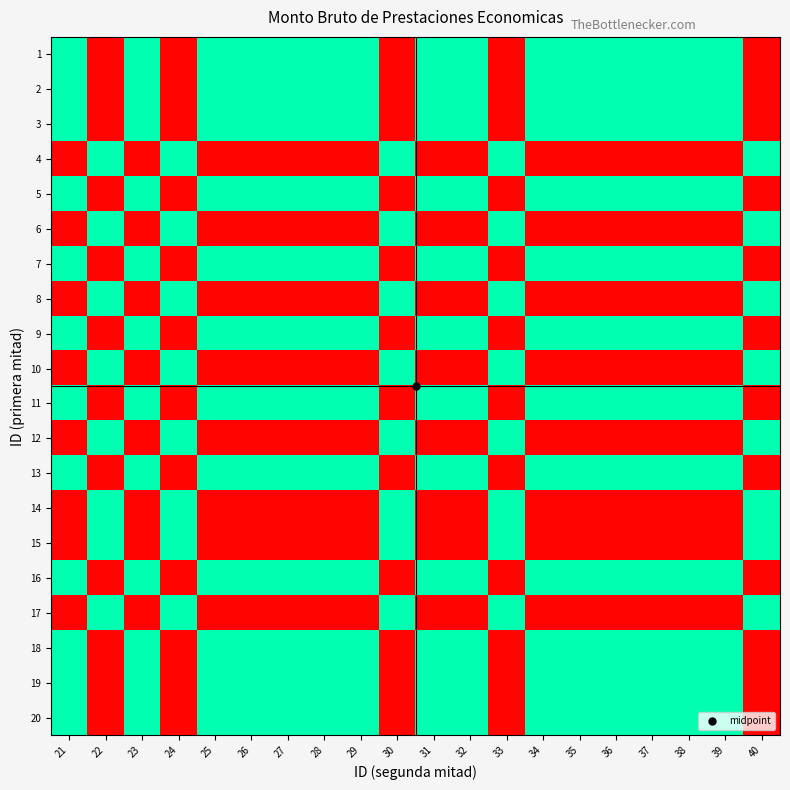

Reading left to right, list all the values displayed in this chart.

1: 21=80.0	22=1.0	23=80.0	24=1.0	25=80.0	26=80.0	27=80.0	28=80.0	29=80.0	30=1.0	31=80.0	32=80.0	33=1.0	34=80.0	35=80.0	36=80.0	37=80.0	38=80.0	39=80.0	40=1.0
2: 21=80.0	22=1.0	23=80.0	24=1.0	25=80.0	26=80.0	27=80.0	28=80.0	29=80.0	30=1.0	31=80.0	32=80.0	33=1.0	34=80.0	35=80.0	36=80.0	37=80.0	38=80.0	39=80.0	40=1.0
3: 21=80.0	22=1.0	23=80.0	24=1.0	25=80.0	26=80.0	27=80.0	28=80.0	29=80.0	30=1.0	31=80.0	32=80.0	33=1.0	34=80.0	35=80.0	36=80.0	37=80.0	38=80.0	39=80.0	40=1.0
4: 21=159.0	22=80.0	23=159.0	24=80.0	25=159.0	26=159.0	27=159.0	28=159.0	29=159.0	30=80.0	31=159.0	32=159.0	33=80.0	34=159.0	35=159.0	36=159.0	37=159.0	38=159.0	39=159.0	40=80.0
5: 21=80.0	22=1.0	23=80.0	24=1.0	25=80.0	26=80.0	27=80.0	28=80.0	29=80.0	30=1.0	31=80.0	32=80.0	33=1.0	34=80.0	35=80.0	36=80.0	37=80.0	38=80.0	39=80.0	40=1.0
6: 21=159.0	22=80.0	23=159.0	24=80.0	25=159.0	26=159.0	27=159.0	28=159.0	29=159.0	30=80.0	31=159.0	32=159.0	33=80.0	34=159.0	35=159.0	36=159.0	37=159.0	38=159.0	39=159.0	40=80.0
7: 21=80.0	22=1.0	23=80.0	24=1.0	25=80.0	26=80.0	27=80.0	28=80.0	29=80.0	30=1.0	31=80.0	32=80.0	33=1.0	34=80.0	35=80.0	36=80.0	37=80.0	38=80.0	39=80.0	40=1.0
8: 21=159.0	22=80.0	23=159.0	24=80.0	25=159.0	26=159.0	27=159.0	28=159.0	29=159.0	30=80.0	31=159.0	32=159.0	33=80.0	34=159.0	35=159.0	36=159.0	37=159.0	38=159.0	39=159.0	40=80.0
9: 21=80.0	22=1.0	23=80.0	24=1.0	25=80.0	26=80.0	27=80.0	28=80.0	29=80.0	30=1.0	31=80.0	32=80.0	33=1.0	34=80.0	35=80.0	36=80.0	37=80.0	38=80.0	39=80.0	40=1.0
10: 21=159.0	22=80.0	23=159.0	24=80.0	25=159.0	26=159.0	27=159.0	28=159.0	29=159.0	30=80.0	31=159.0	32=159.0	33=80.0	34=159.0	35=159.0	36=159.0	37=159.0	38=159.0	39=159.0	40=80.0
11: 21=80.0	22=1.0	23=80.0	24=1.0	25=80.0	26=80.0	27=80.0	28=80.0	29=80.0	30=1.0	31=80.0	32=80.0	33=1.0	34=80.0	35=80.0	36=80.0	37=80.0	38=80.0	39=80.0	40=1.0
12: 21=159.0	22=80.0	23=159.0	24=80.0	25=159.0	26=159.0	27=159.0	28=159.0	29=159.0	30=80.0	31=159.0	32=159.0	33=80.0	34=159.0	35=159.0	36=159.0	37=159.0	38=159.0	39=159.0	40=80.0
13: 21=80.0	22=1.0	23=80.0	24=1.0	25=80.0	26=80.0	27=80.0	28=80.0	29=80.0	30=1.0	31=80.0	32=80.0	33=1.0	34=80.0	35=80.0	36=80.0	37=80.0	38=80.0	39=80.0	40=1.0
14: 21=159.0	22=80.0	23=159.0	24=80.0	25=159.0	26=159.0	27=159.0	28=159.0	29=159.0	30=80.0	31=159.0	32=159.0	33=80.0	34=159.0	35=159.0	36=159.0	37=159.0	38=159.0	39=159.0	40=80.0
15: 21=159.0	22=80.0	23=159.0	24=80.0	25=159.0	26=159.0	27=159.0	28=159.0	29=159.0	30=80.0	31=159.0	32=159.0	33=80.0	34=159.0	35=159.0	36=159.0	37=159.0	38=159.0	39=159.0	40=80.0
16: 21=80.0	22=1.0	23=80.0	24=1.0	25=80.0	26=80.0	27=80.0	28=80.0	29=80.0	30=1.0	31=80.0	32=80.0	33=1.0	34=80.0	35=80.0	36=80.0	37=80.0	38=80.0	39=80.0	40=1.0
17: 21=159.0	22=80.0	23=159.0	24=80.0	25=159.0	26=159.0	27=159.0	28=159.0	29=159.0	30=80.0	31=159.0	32=159.0	33=80.0	34=159.0	35=159.0	36=159.0	37=159.0	38=159.0	39=159.0	40=80.0
18: 21=80.0	22=1.0	23=80.0	24=1.0	25=80.0	26=80.0	27=80.0	28=80.0	29=80.0	30=1.0	31=80.0	32=80.0	33=1.0	34=80.0	35=80.0	36=80.0	37=80.0	38=80.0	39=80.0	40=1.0
19: 21=80.0	22=1.0	23=80.0	24=1.0	25=80.0	26=80.0	27=80.0	28=80.0	29=80.0	30=1.0	31=80.0	32=80.0	33=1.0	34=80.0	35=80.0	36=80.0	37=80.0	38=80.0	39=80.0	40=1.0
20: 21=80.0	22=1.0	23=80.0	24=1.0	25=80.0	26=80.0	27=80.0	28=80.0	29=80.0	30=1.0	31=80.0	32=80.0	33=1.0	34=80.0	35=80.0	36=80.0	37=80.0	38=80.0	39=80.0	40=1.0